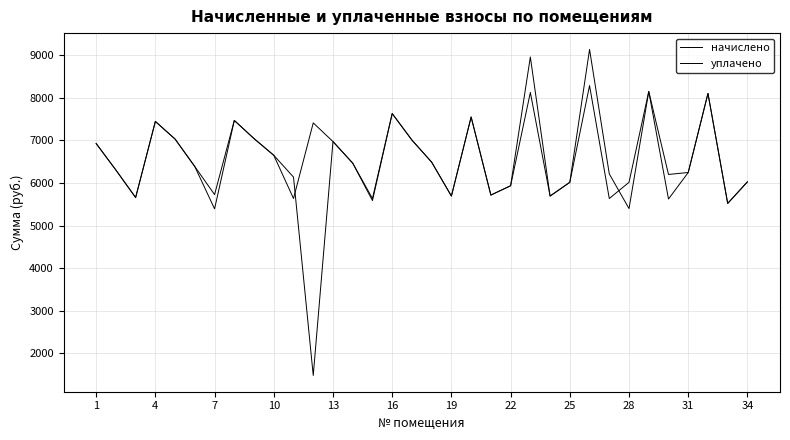

Is this an area chart (filled region under the line)?

No